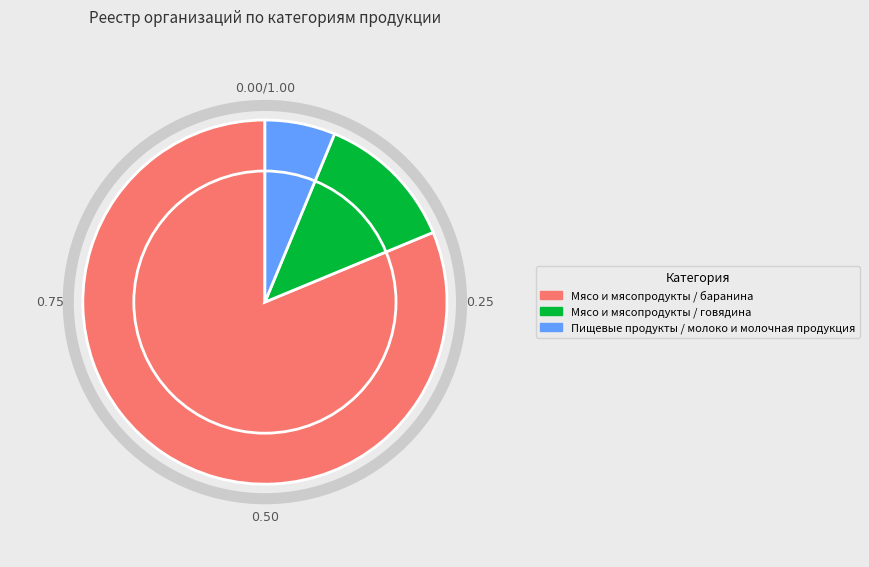

Which category has the biggest portion of the pie?

Мясо и мясопродукты / баранина